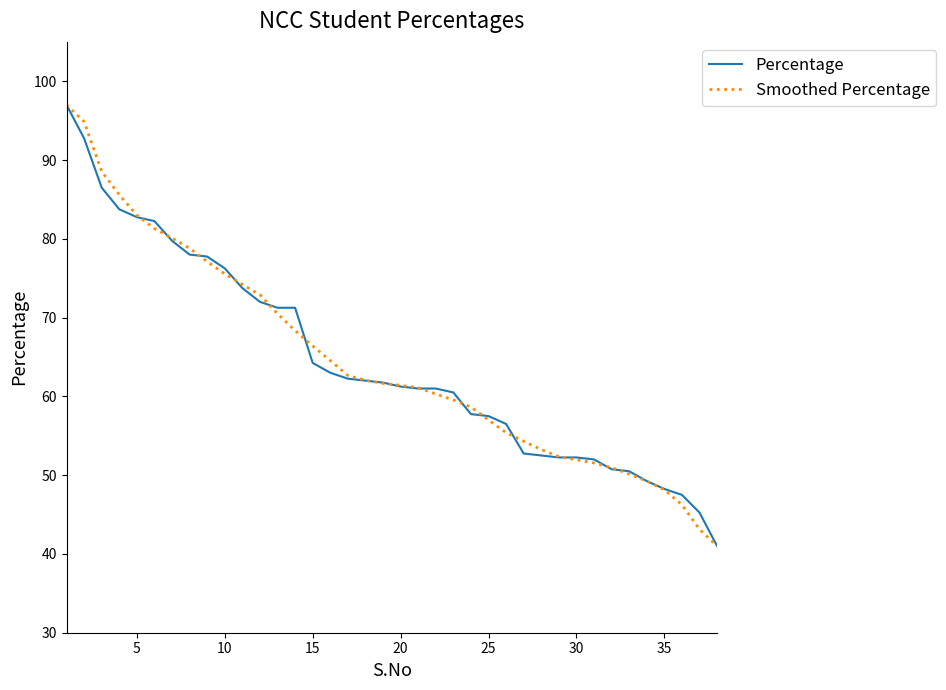

What is the smallest value displayed?

41.0